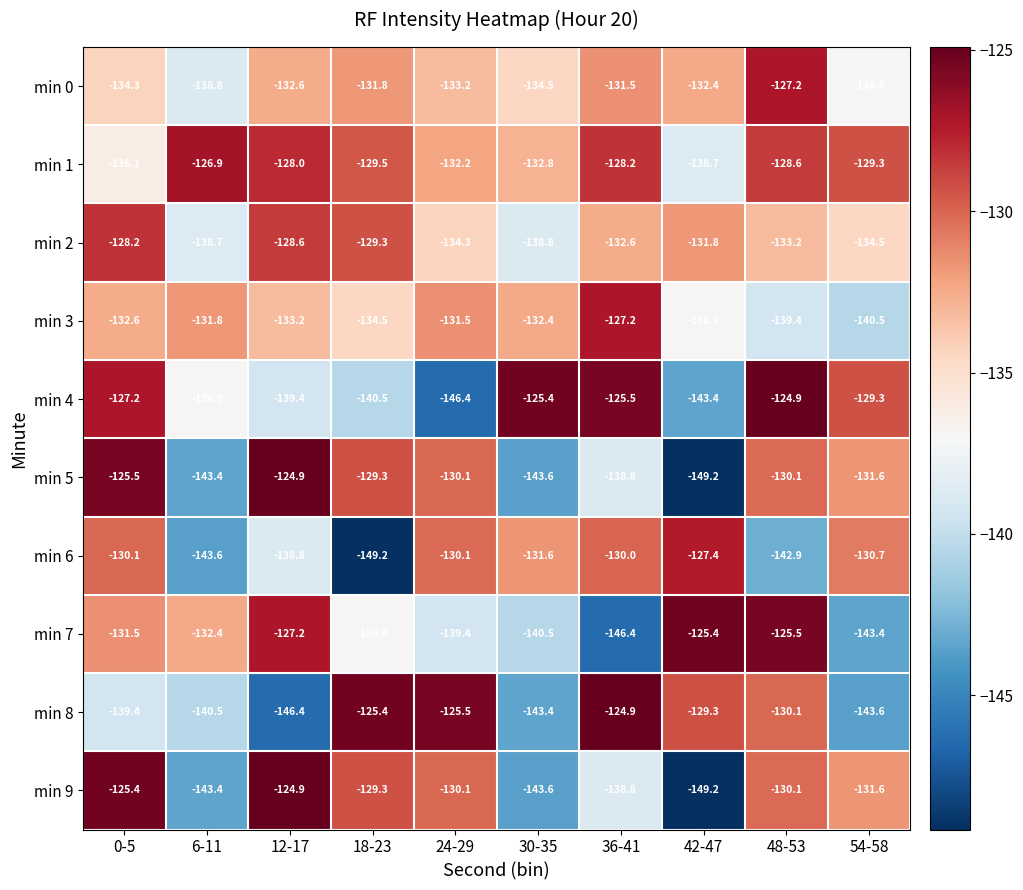

What is the average value of the min 6 series?

-135.4